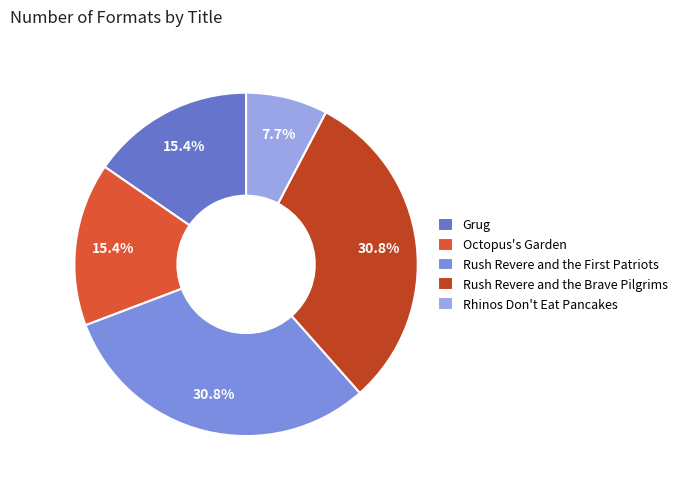

To the nearest percent, what is the difference between the largest and smallest slice percentages?

23%